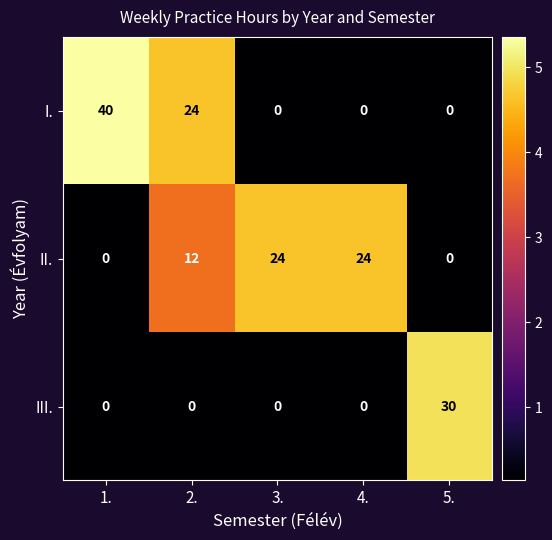

The value of II. at 3. is 31. True or false?

False